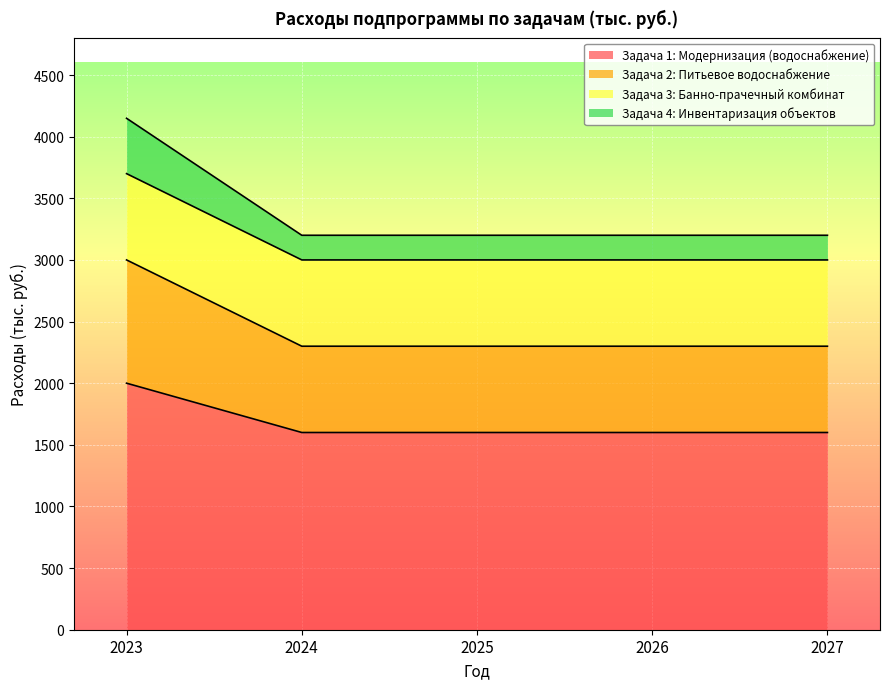

At which category is the sum across all series the highest?

2023